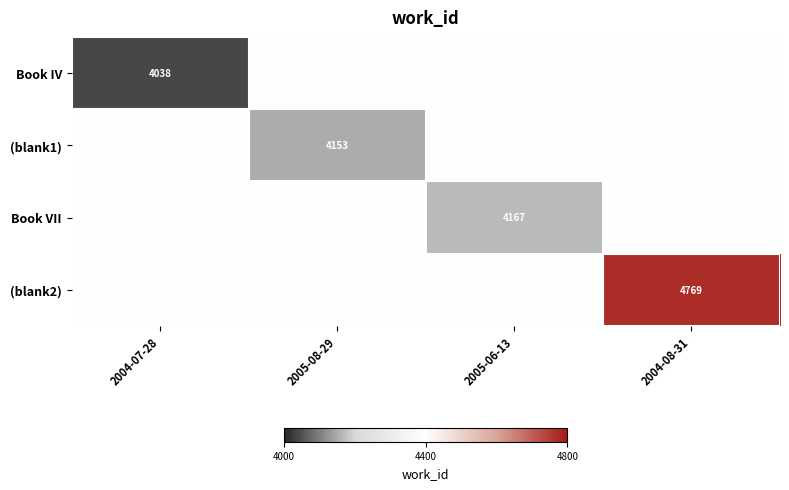

Is the value of Book IV at 2004-07-28 greater than the value of Book VII at 2005-06-13?

No